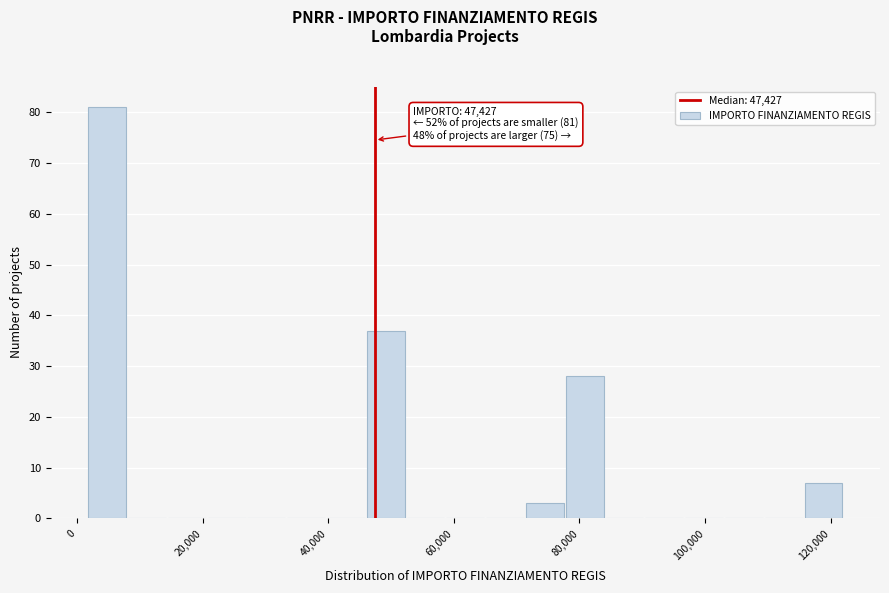

Read against the x-axis, roughly where is the centre of the tallest bar?

4000